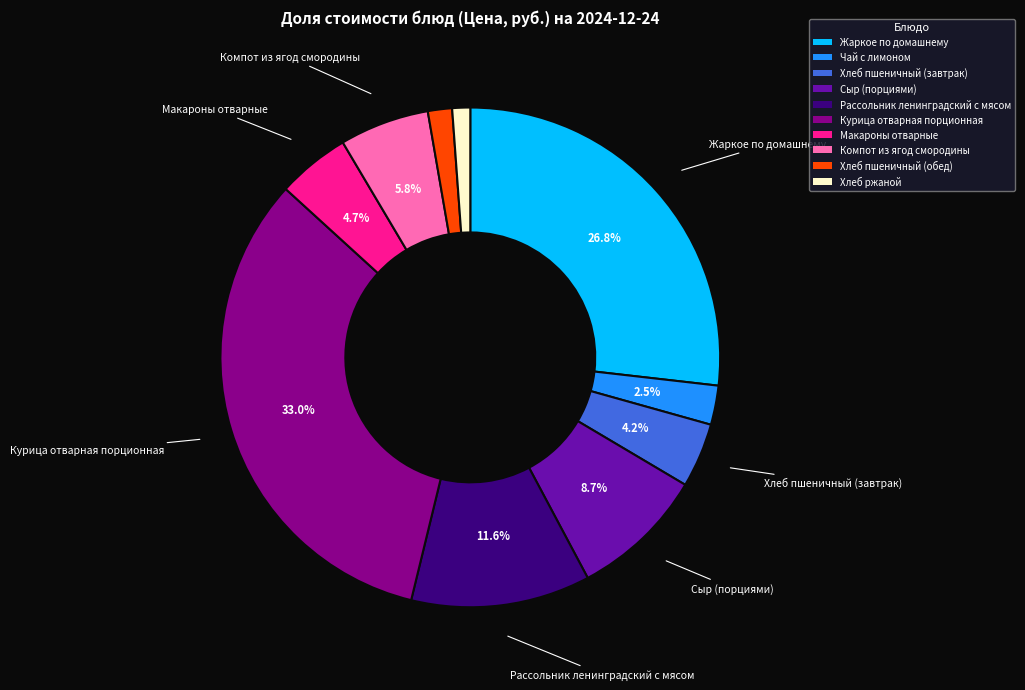

Which slice is the largest?

Курица отварная порционная